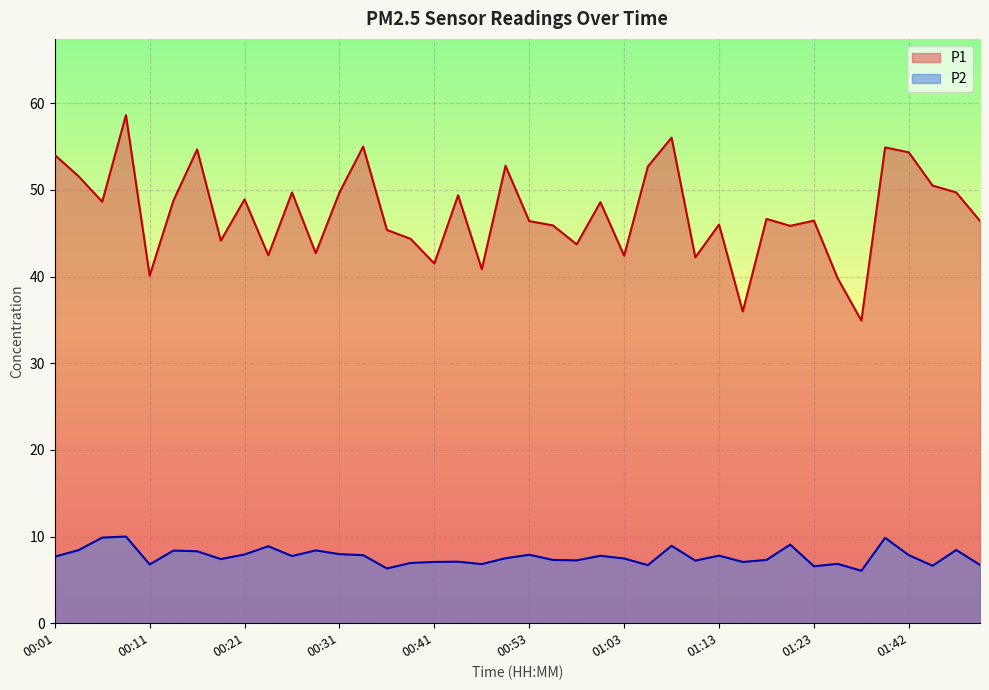

What is the spread (max minus min) of values at 00:36?

39.1